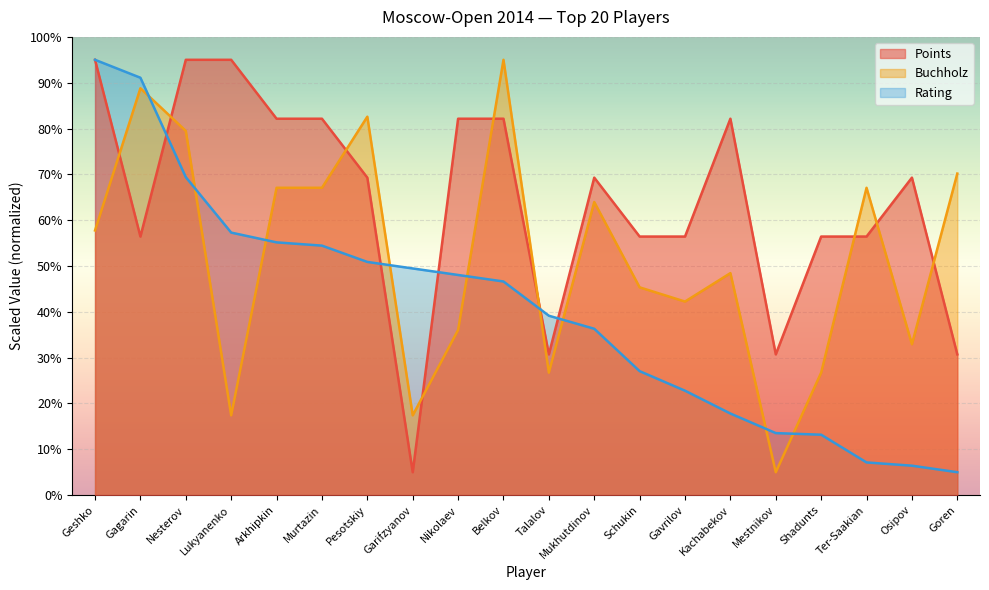

What is the smallest value displayed?

5.0